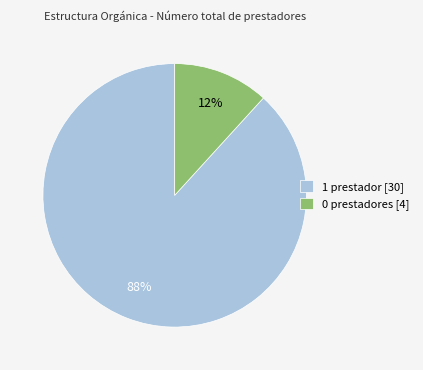

How many segments does this pie chart have?

2